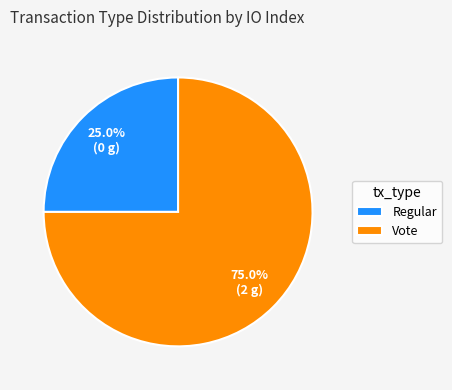

What percentage do Vote and Regular together represent?

100.0%